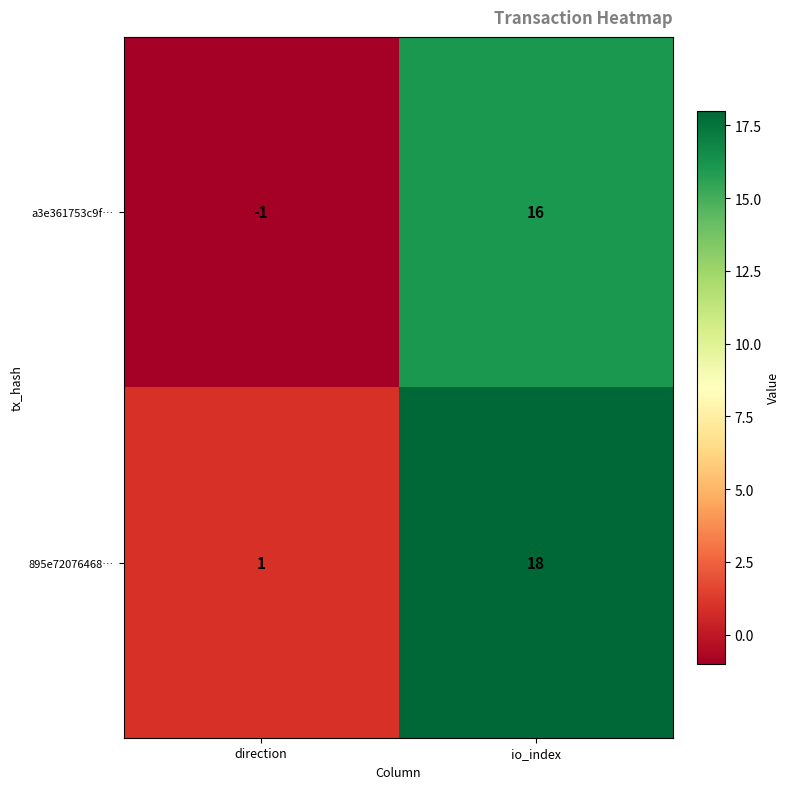

The value of a3e361753c9f… at io_index is 16. True or false?

True